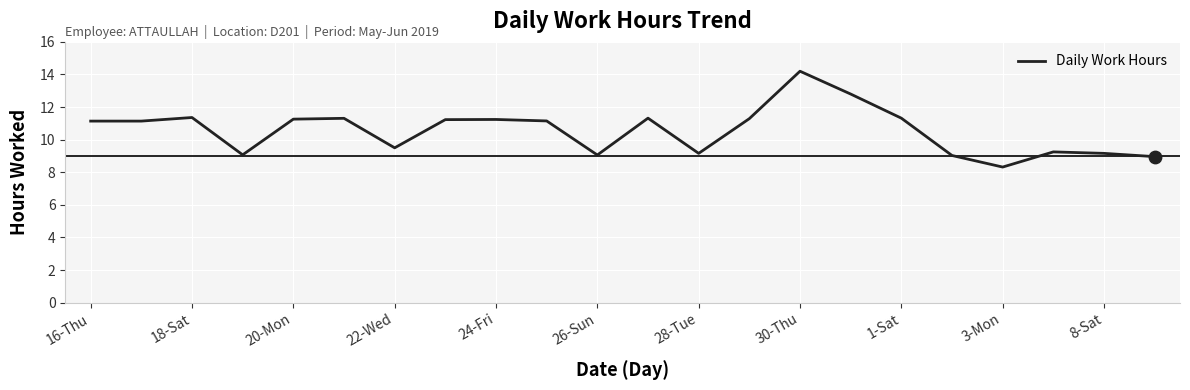

What is the greatest value displayed?

14.2